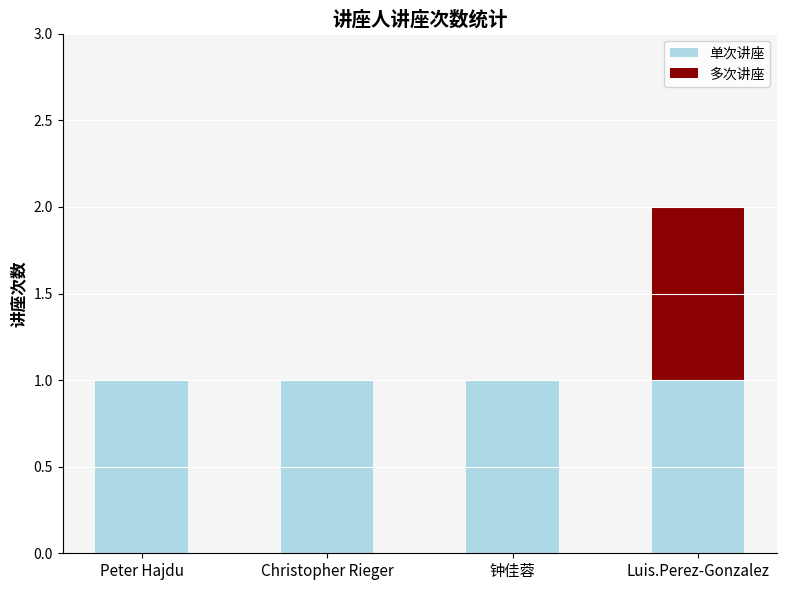

What is the sum of all 单次讲座 values?

4